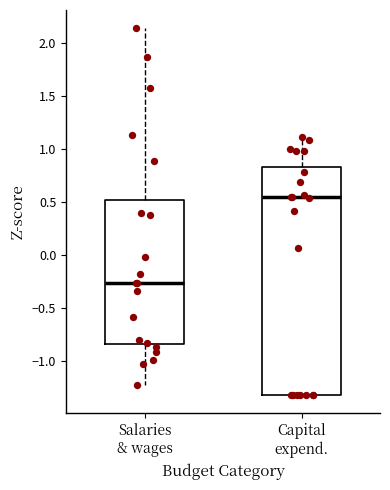

Which box's median line is the highest?

Capital expend.